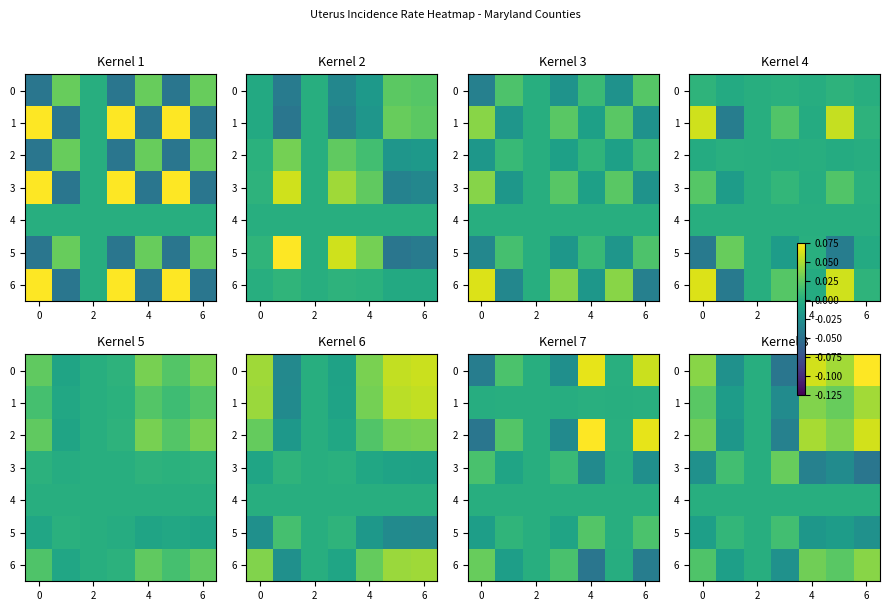

Is it true that 3 equals -0.1 at 6?

False